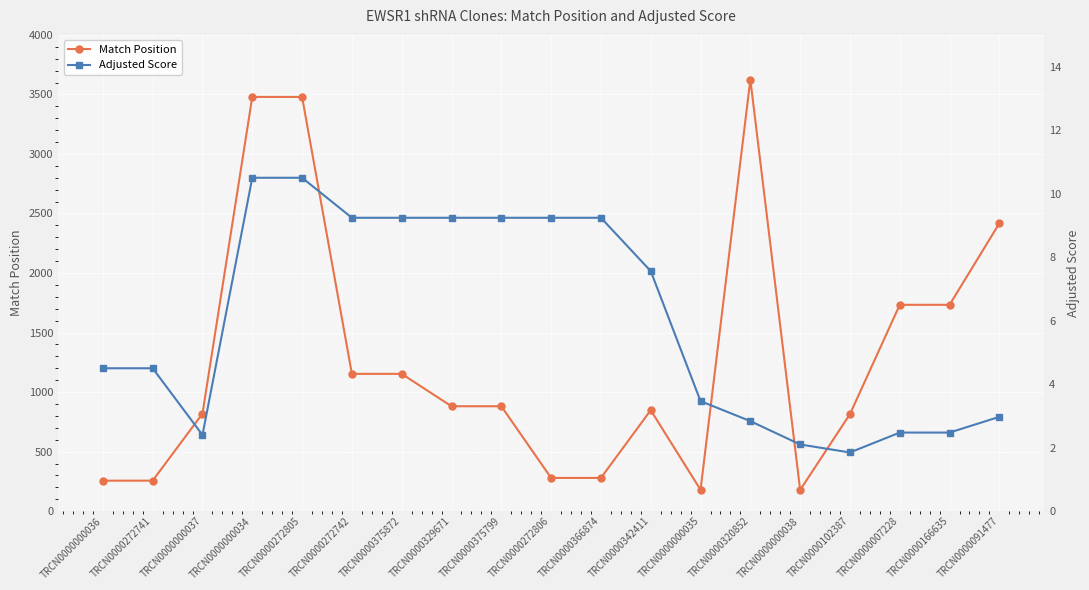

At which category does Match Position reach its first local valley?

TRCN0000000035